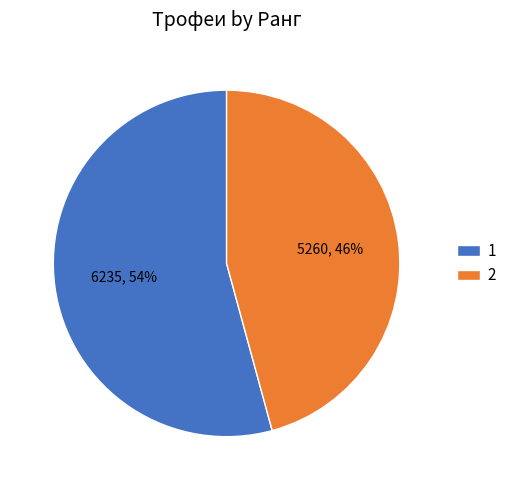

What is the smallest slice in the pie chart?

2